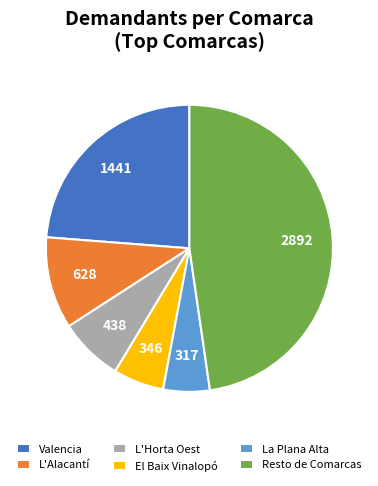

Which slice is the largest?

Resto de Comarcas